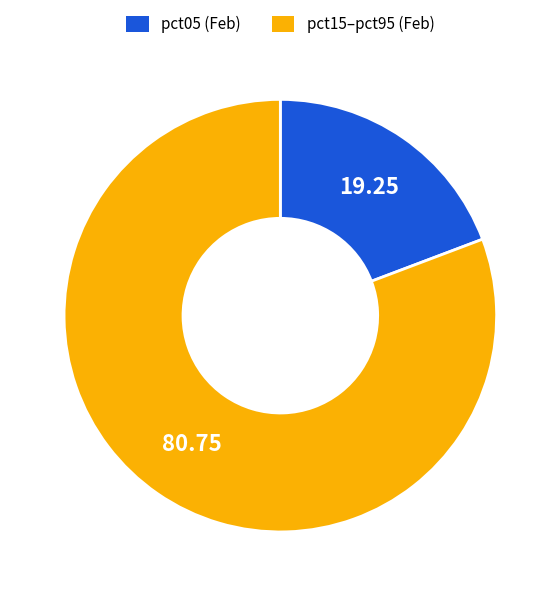

Does any single category account for the majority?

Yes